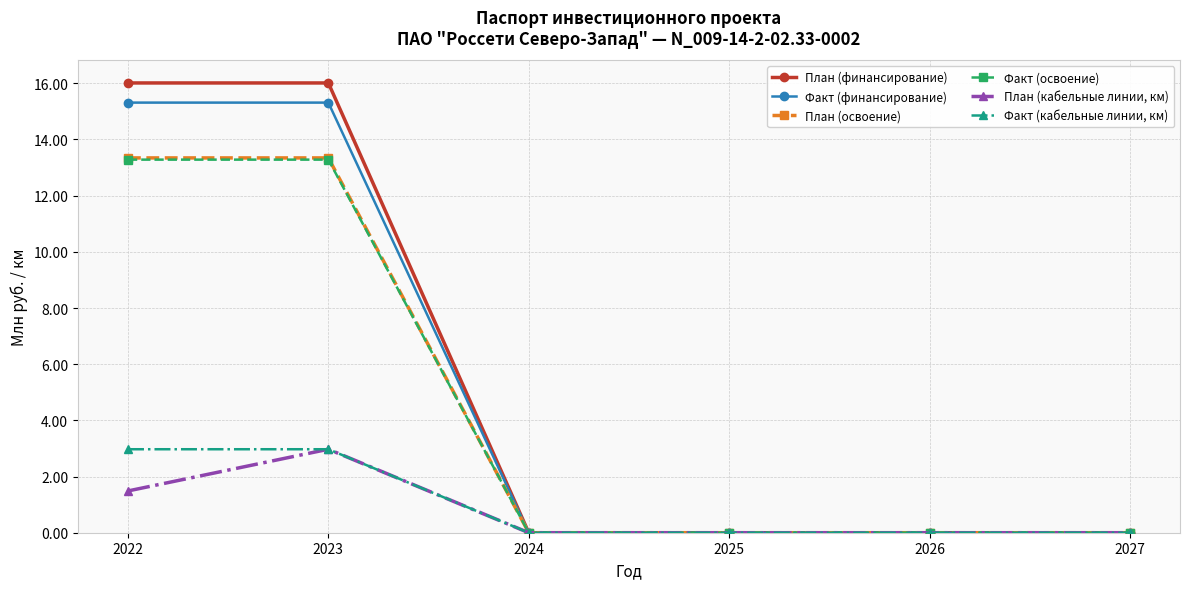

Which series has the widest spread of values?

План (финансирование)